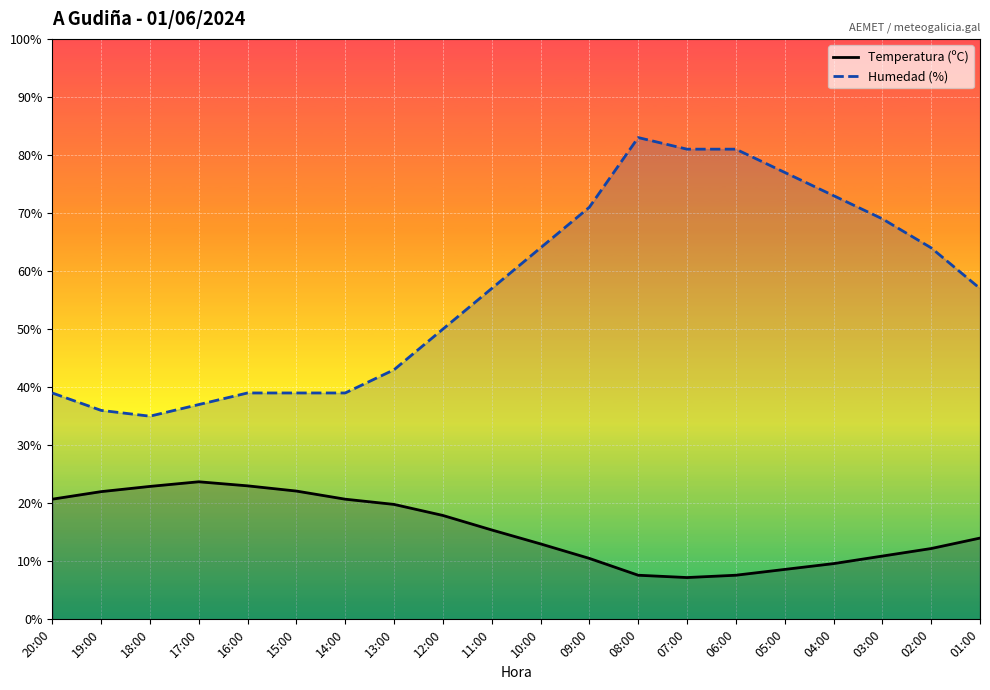

What is the label of the 12th point from the left?

09:00